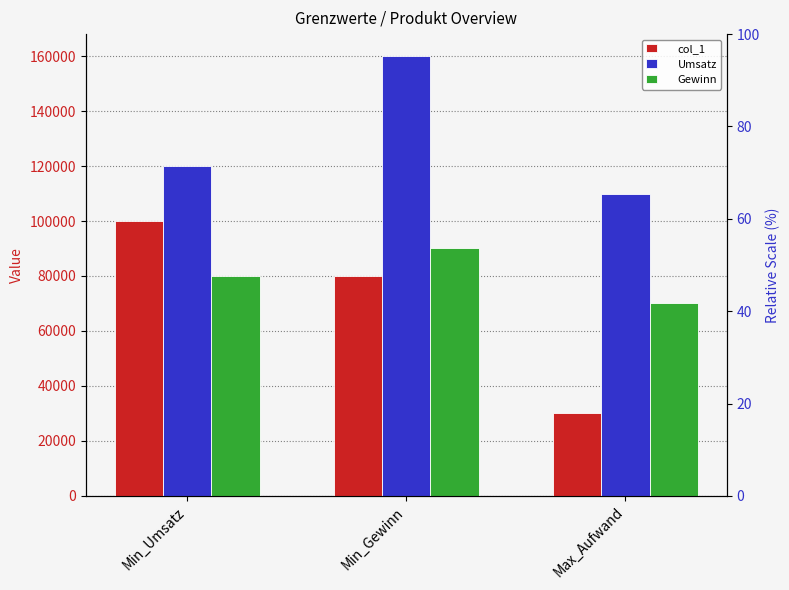

Where does the Gewinn series first go above 80000?

Min_Gewinn